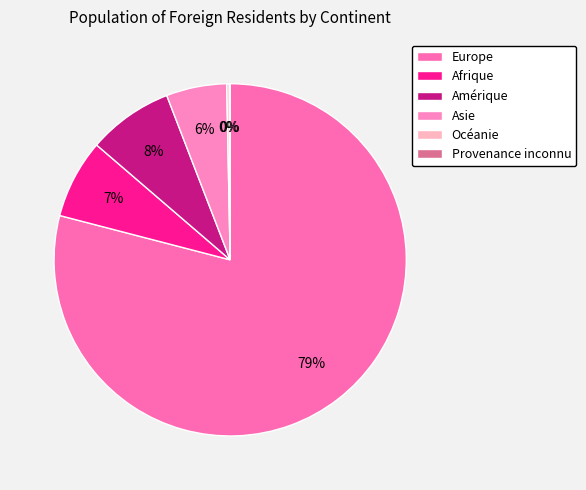

What is the change in value from Europe to Asie?

-127572